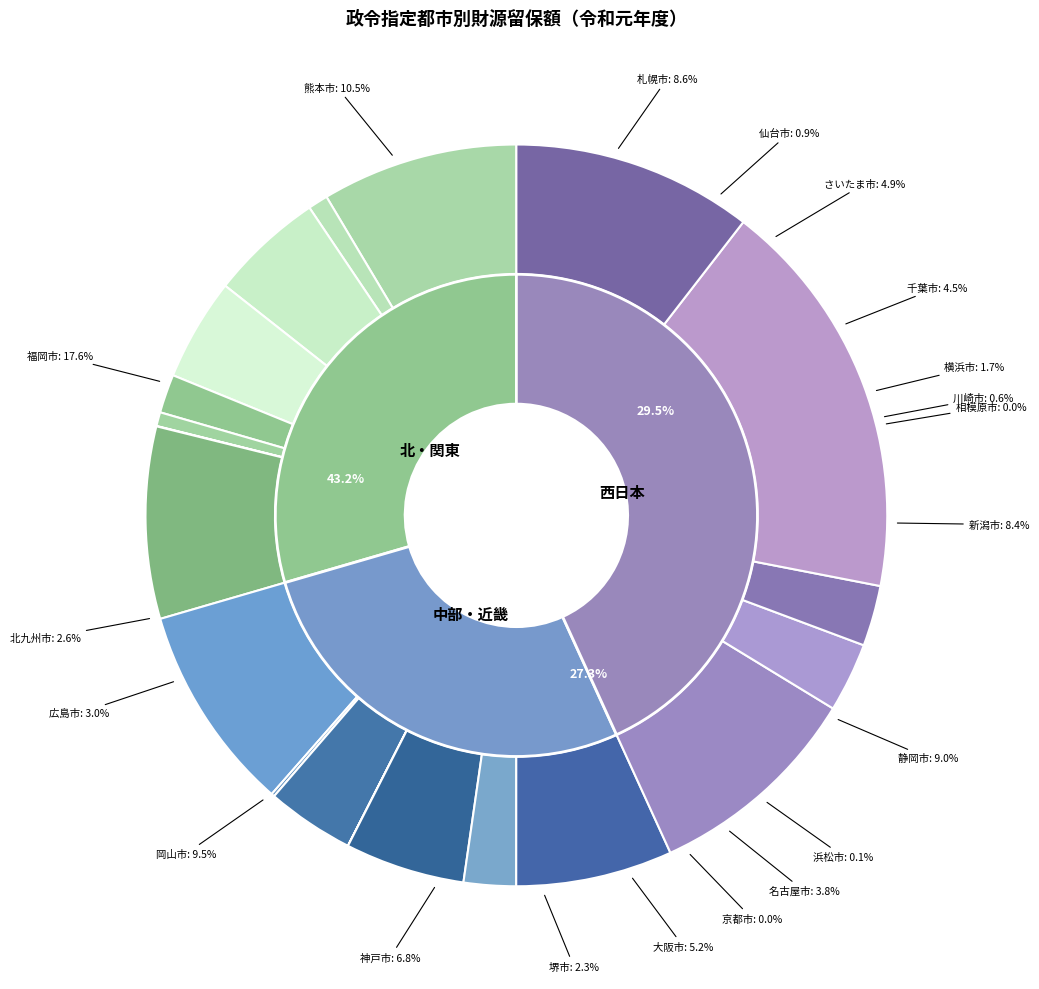

To the nearest percent, what is the average slice percentage?

5%